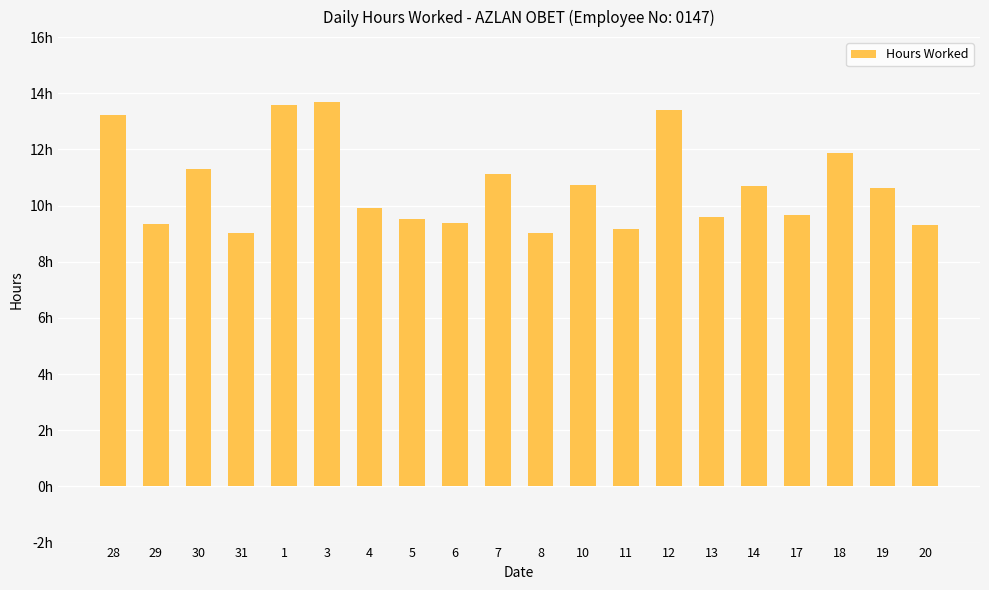

Reading left to right, what are all the values shown in this chart?

28=13.2	29=9.3	30=11.3	31=9.0	1=13.6	3=13.7	4=9.9	5=9.5	6=9.4	7=11.1	8=9.0	10=10.7	11=9.2	12=13.4	13=9.6	14=10.7	17=9.7	18=11.9	19=10.6	20=9.3